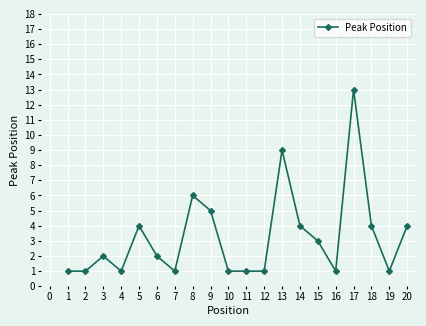

How many distinct data groups are displayed?

1